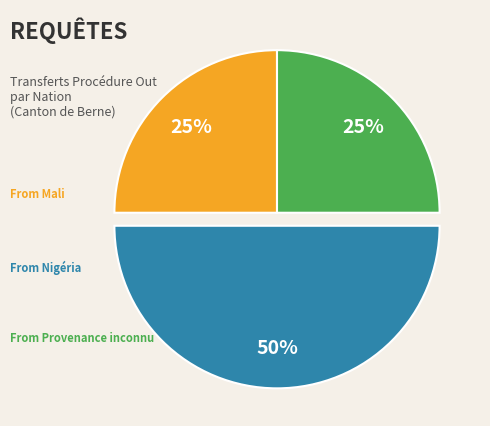

To the nearest percent, what is the average slice percentage?

33%